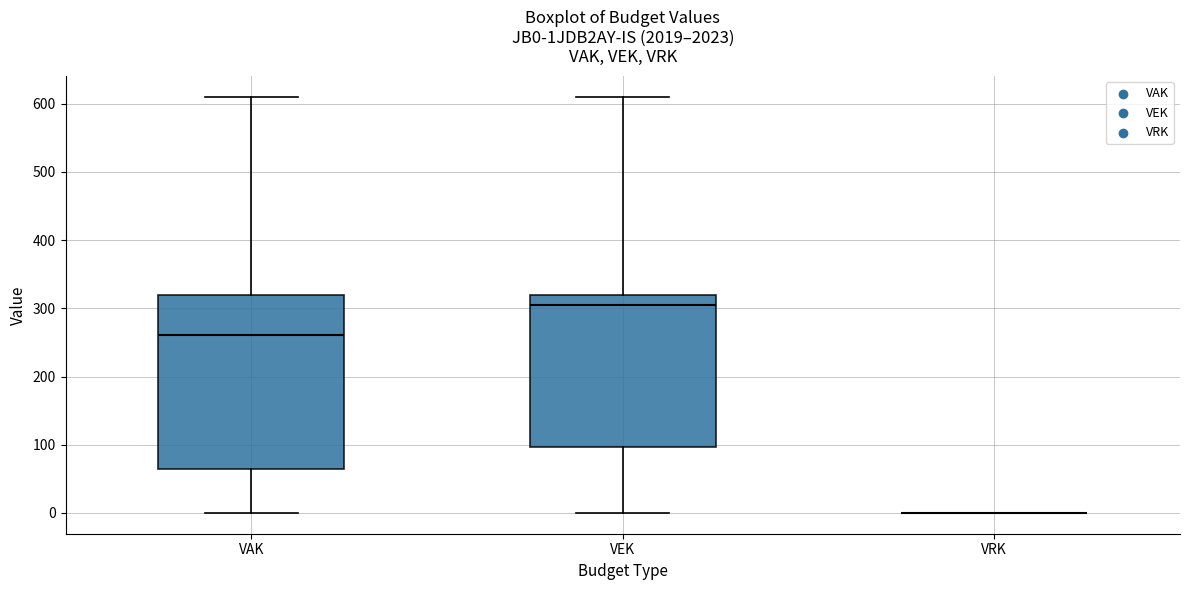

Reading left to right, transcribe this box plot: for each box, give where its median line is, the range the box spans, and where its two whiskers end, as read against the y-axis. The values are not printed on the chart, so give them approximately, as read against the axis.

VAK: median 260, box 70 to 320, whiskers 0 to 610
VEK: median 310, box 100 to 320, whiskers 0 to 610
VRK: box collapsed to a line at 0, whiskers 0 to 0